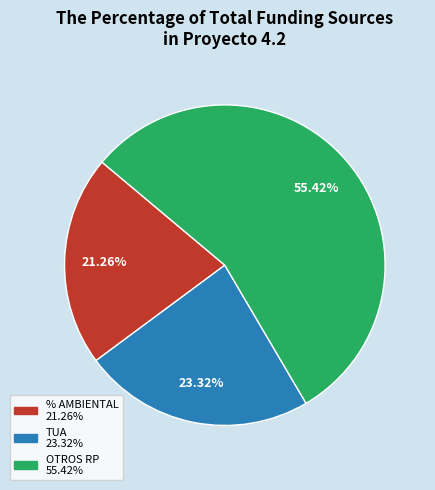

How many slices are in this pie chart?

3